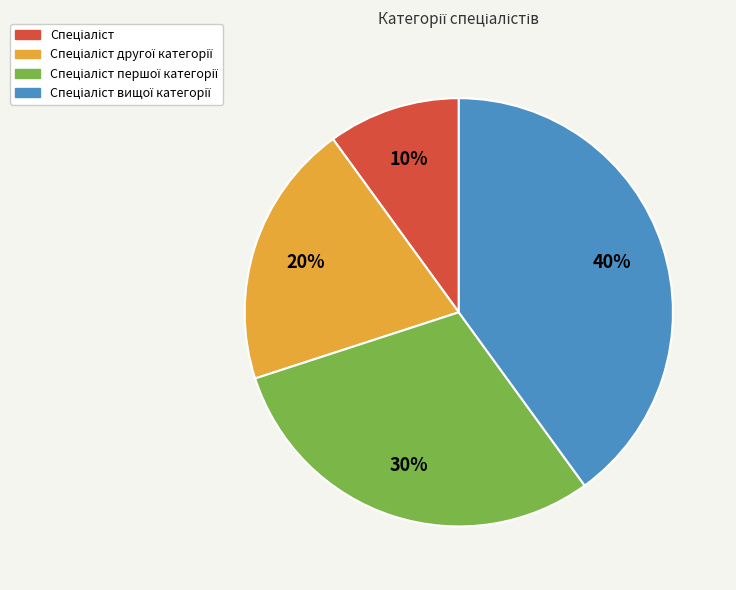

To the nearest percent, what is the difference between the largest and smallest slice percentages?

30%